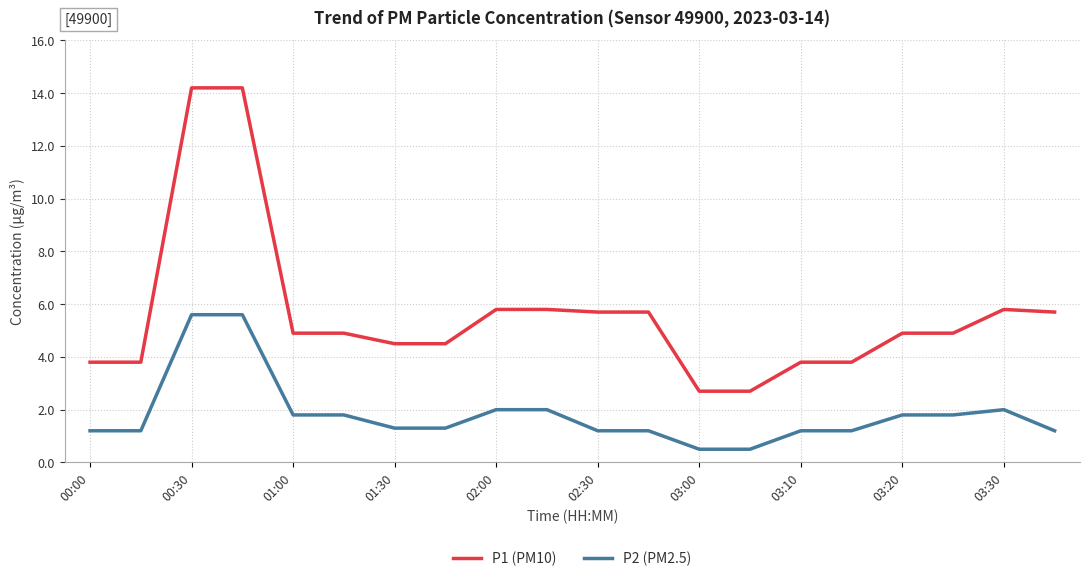

What is the greatest value displayed?

14.2